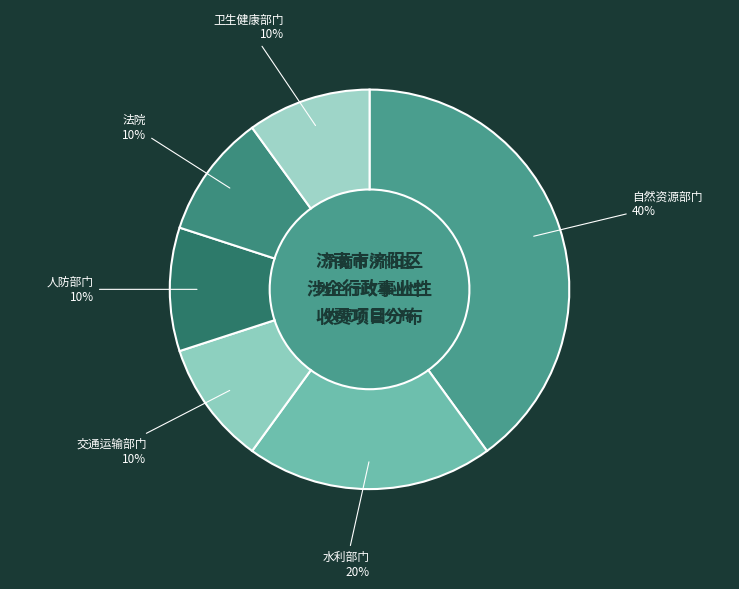

How many slices are in this pie chart?

6